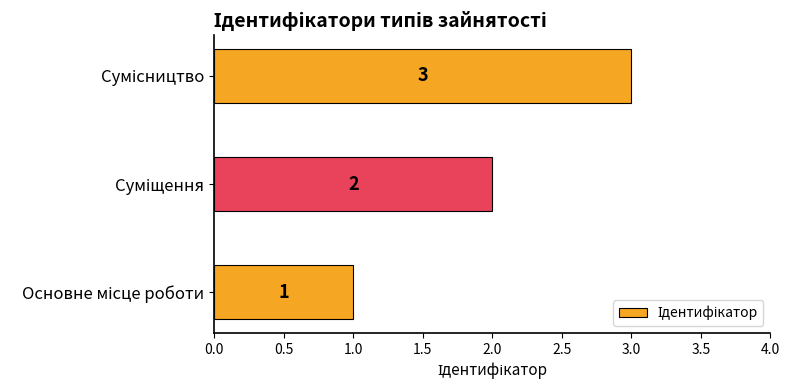

What is the average value?

2